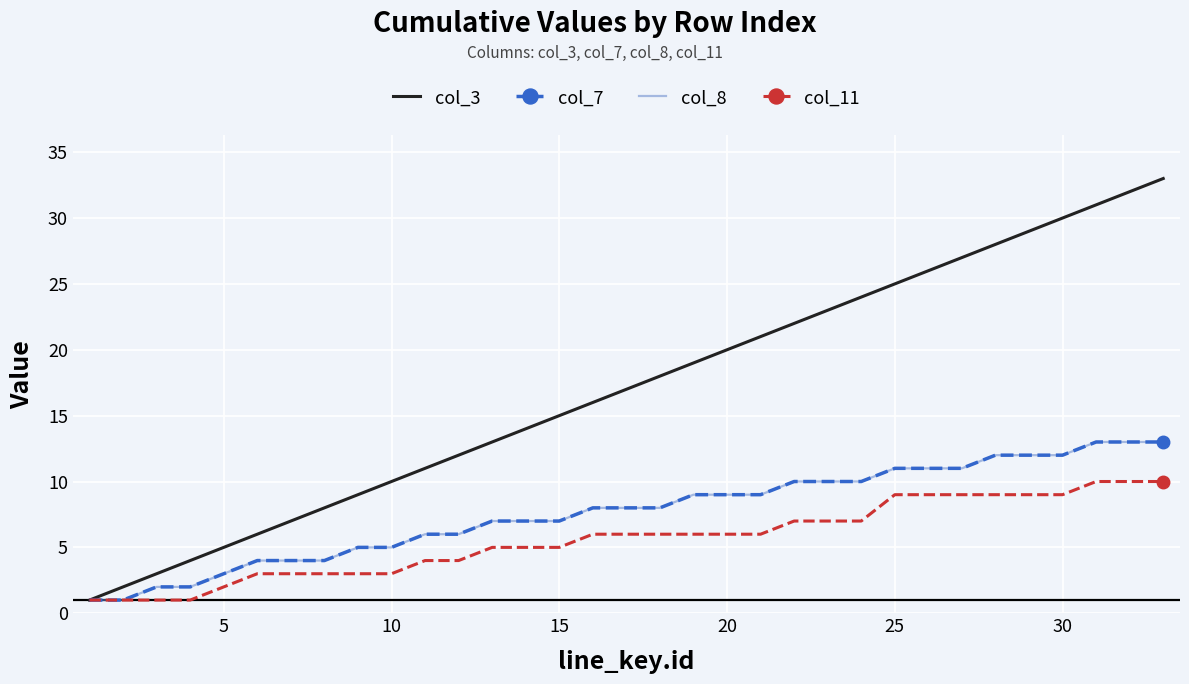

True or false: col_3 and col_11 cross at least once.

False